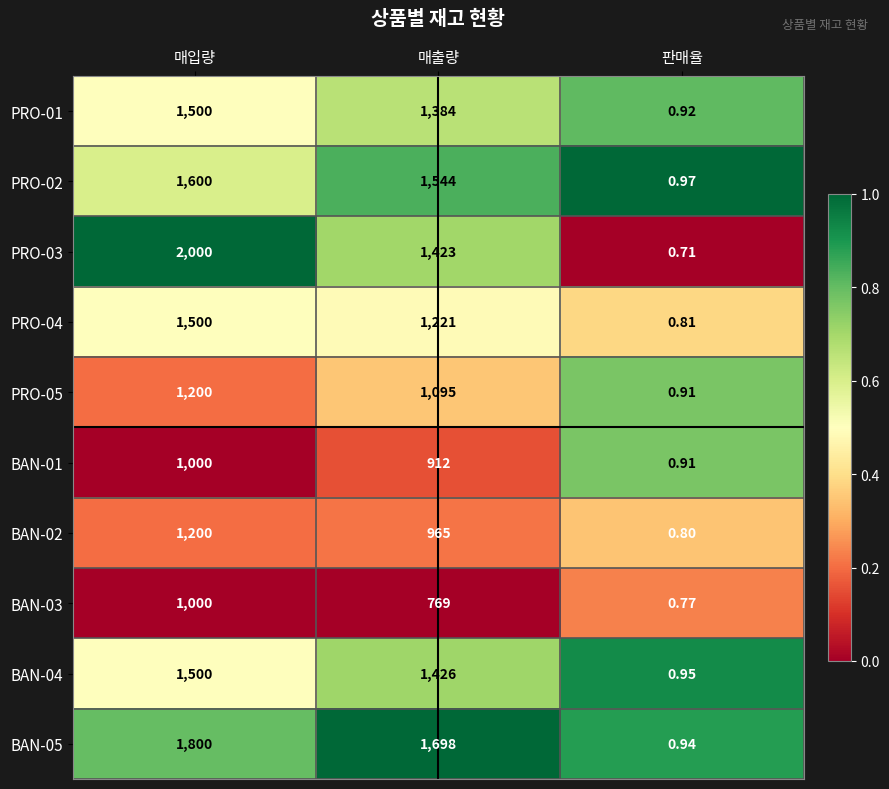

At 매출량, list the series in order from largest to smallest.

BAN-05, PRO-02, BAN-04, PRO-03, PRO-01, PRO-04, PRO-05, BAN-02, BAN-01, BAN-03